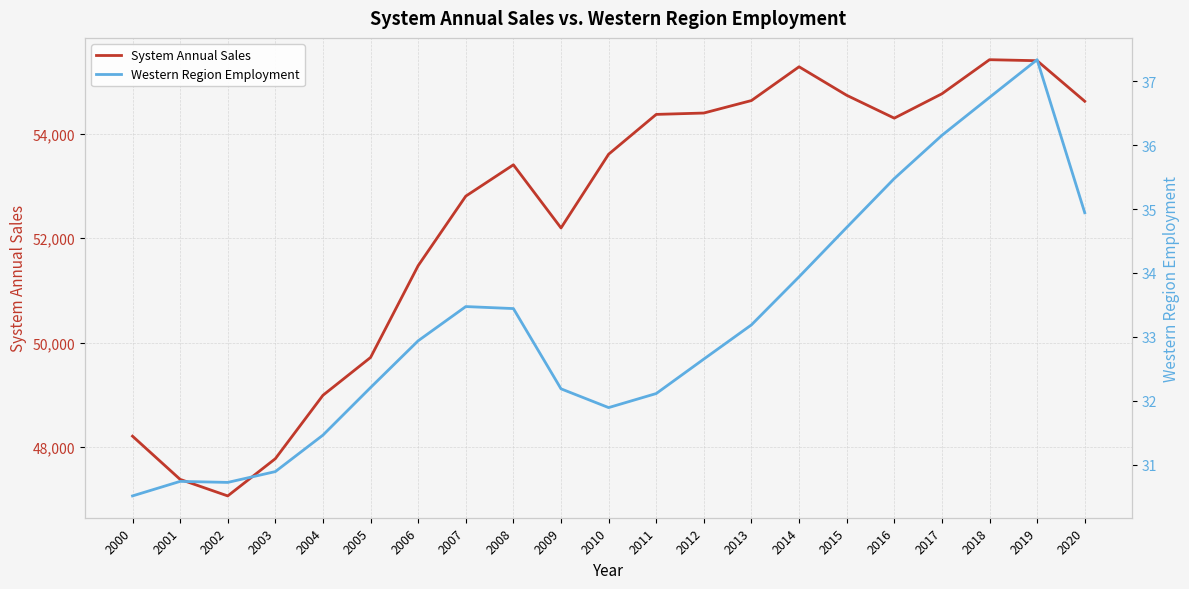

At 2008, list the series in order from largest to smallest.

System Annual Sales, Western Region Employment